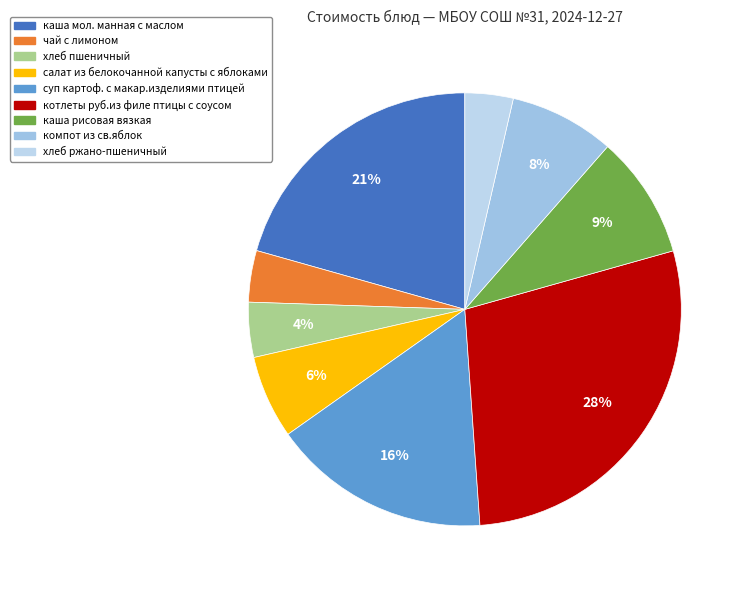

How many segments does this pie chart have?

9